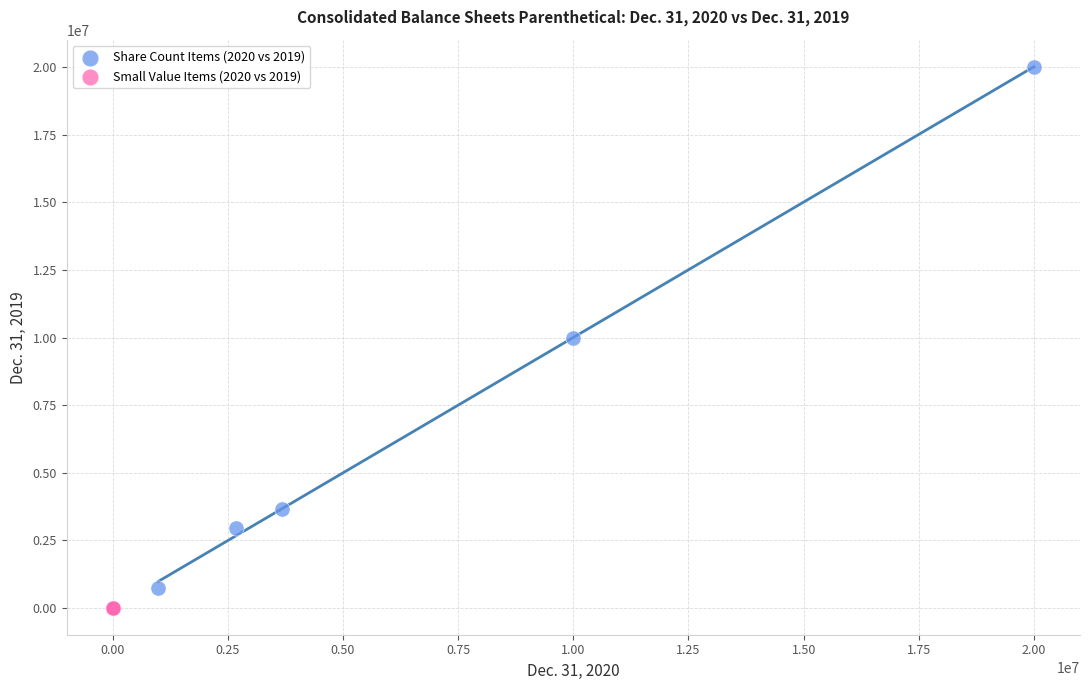

What are all the series names shown in the legend?

Share Count Items (2020 vs 2019), Small Value Items (2020 vs 2019)